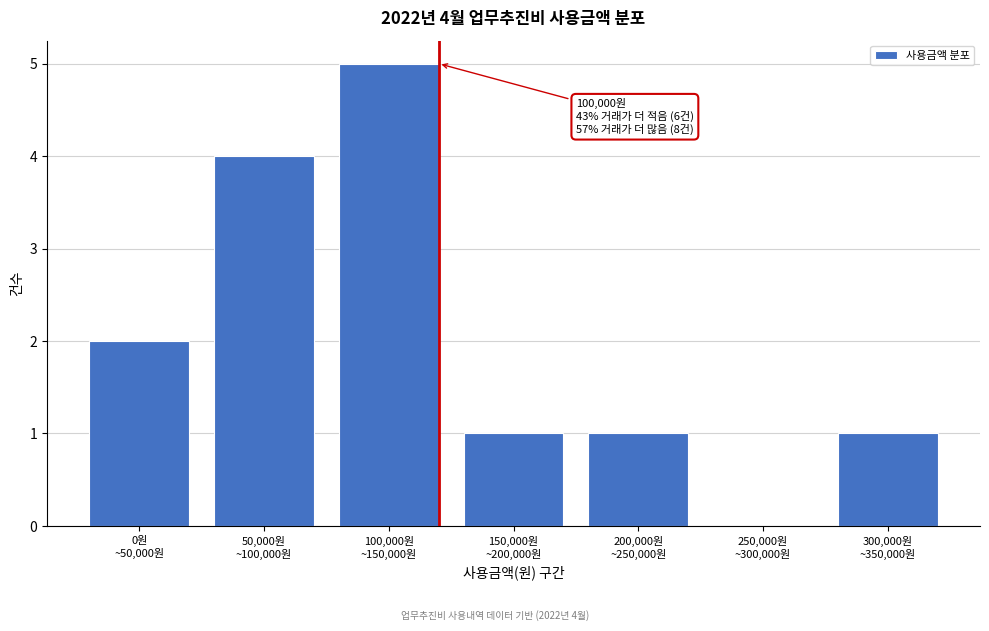

What is the sum of all values?

14